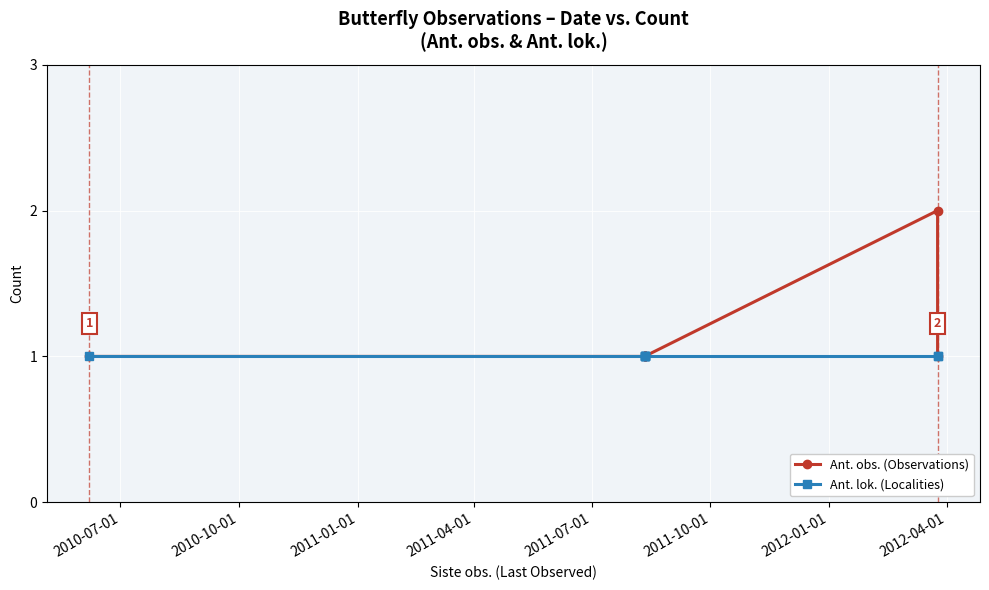

What is the total value across all series at 2012-04-01?

2